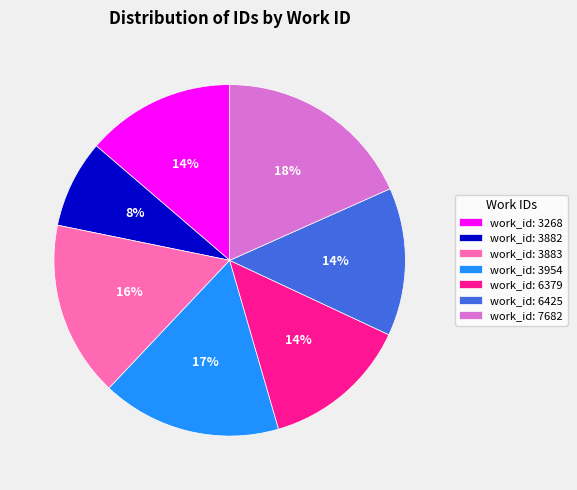

To the nearest percent, what is the difference between the largest and smallest slice percentages?

10%